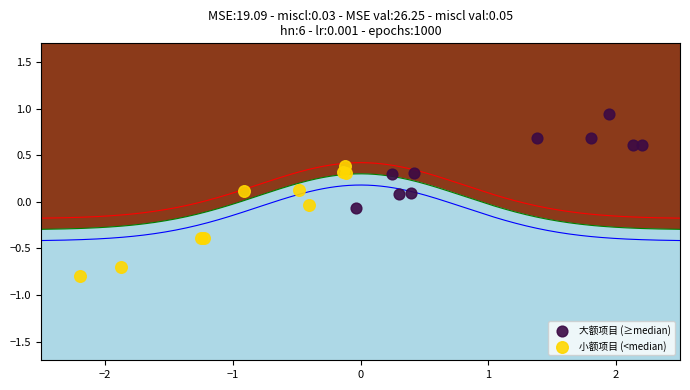

Which series has the largest Y range (max minus min)?

小额项目 (<median)